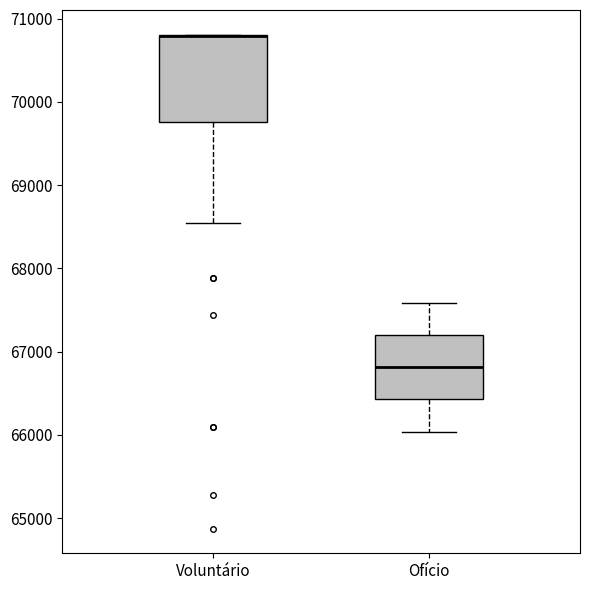

Which box is the tallest, from its lower edge to its upper edge?

Voluntário